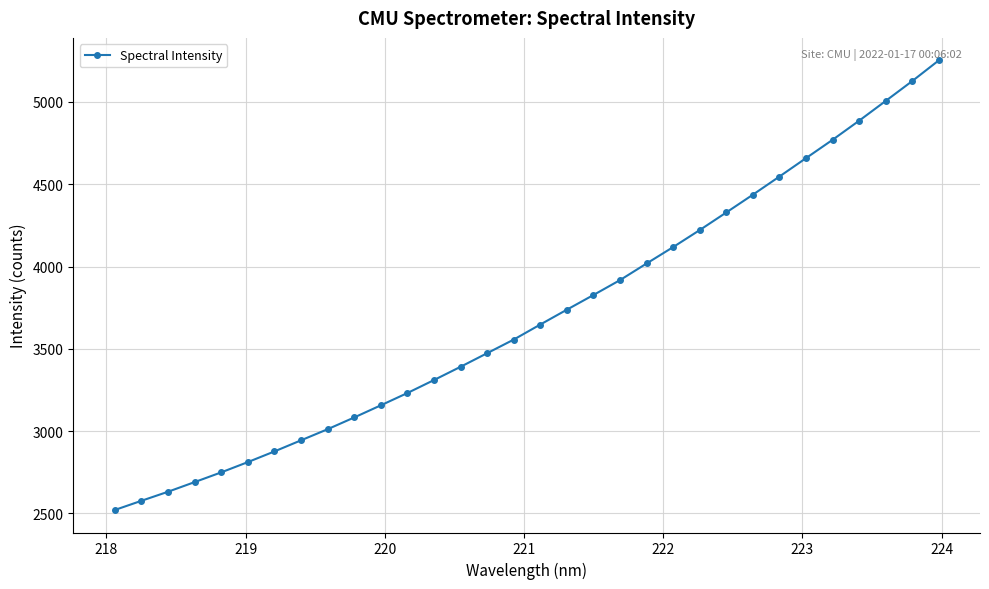

What is the value of the 18th point from the left?

3738.1